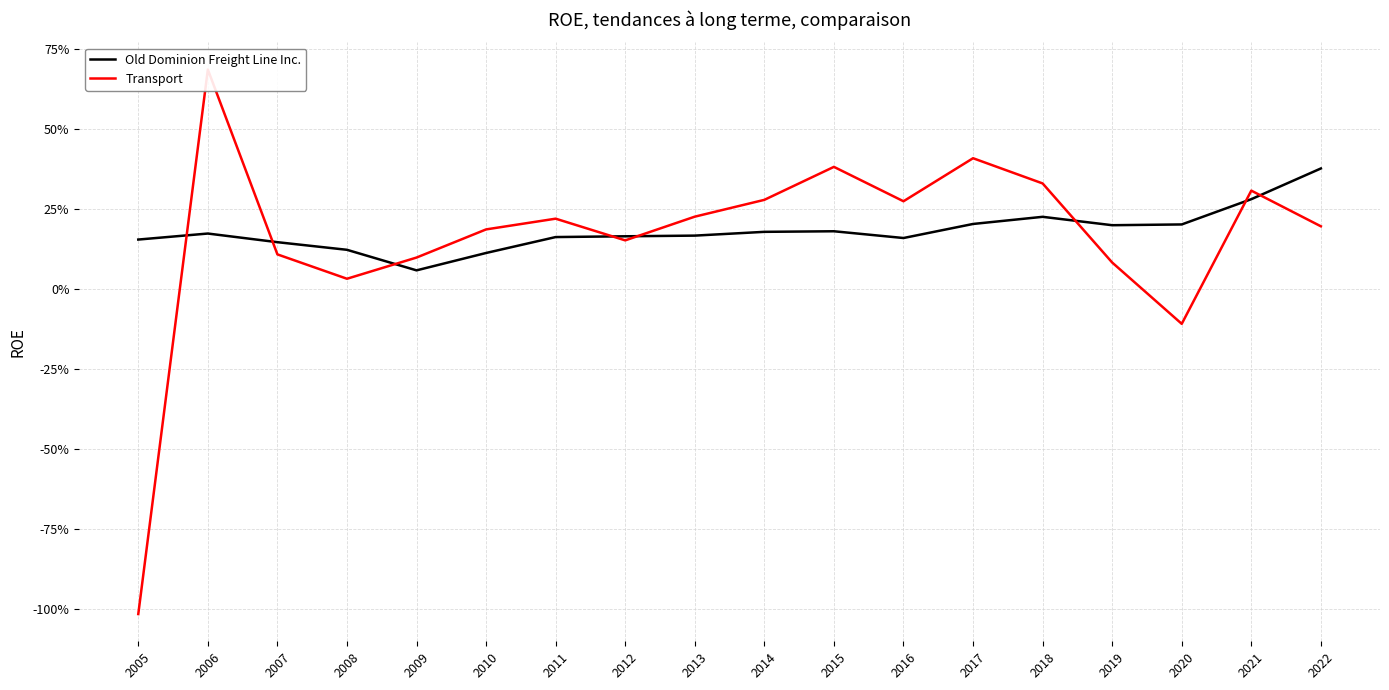

What is the difference between the maximum and minimum values in the Old Dominion Freight Line Inc. series?

0.3